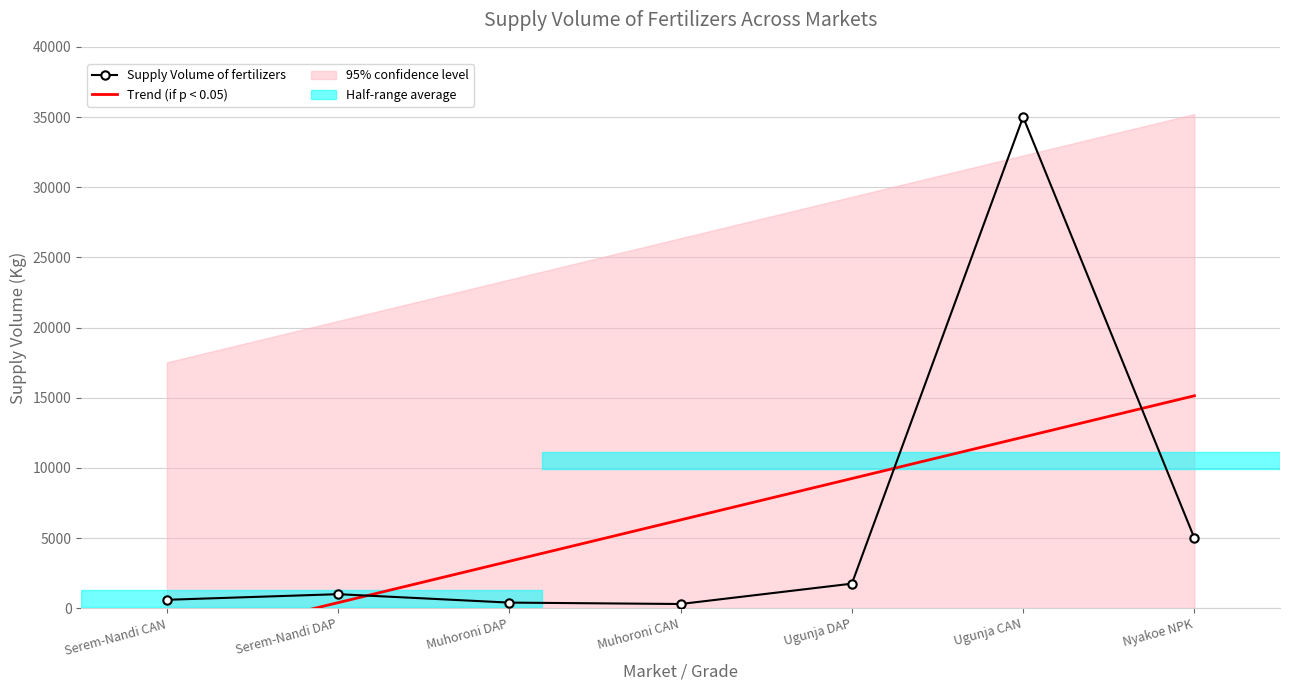

Between which two adjacent categories do Trend (if p < 0.05) and Supply Volume of fertilizers first intersect?

Serem-Nandi DAP and Muhoroni DAP